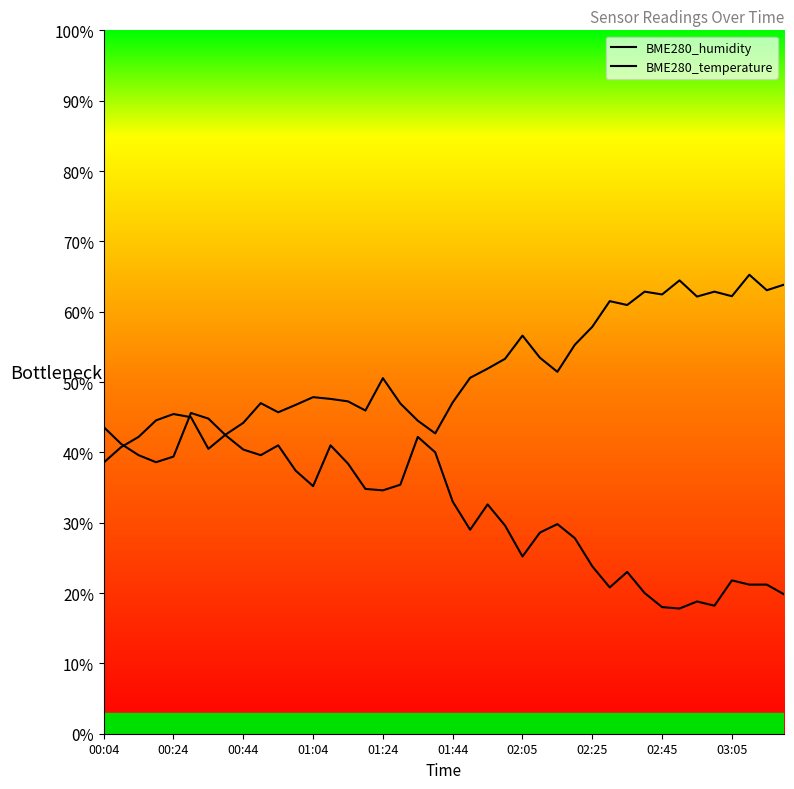

What is the difference between the BME280_temperature values at 33 and 10?

23.2